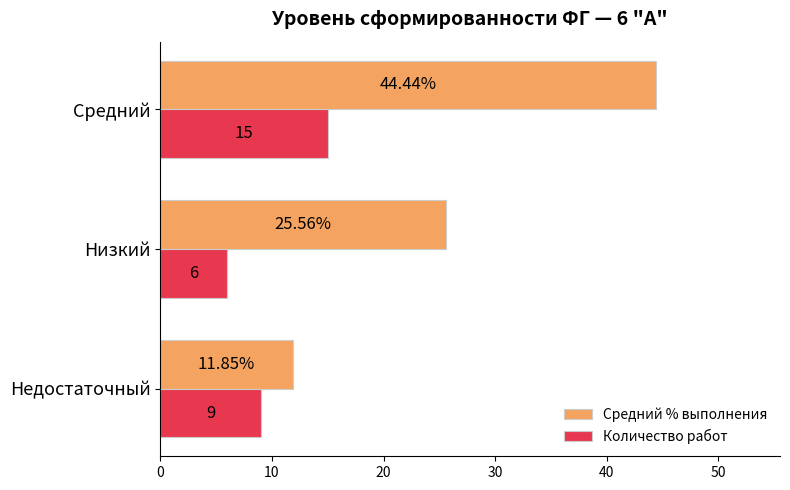

What is the sum of all Количество работ values?

30.0